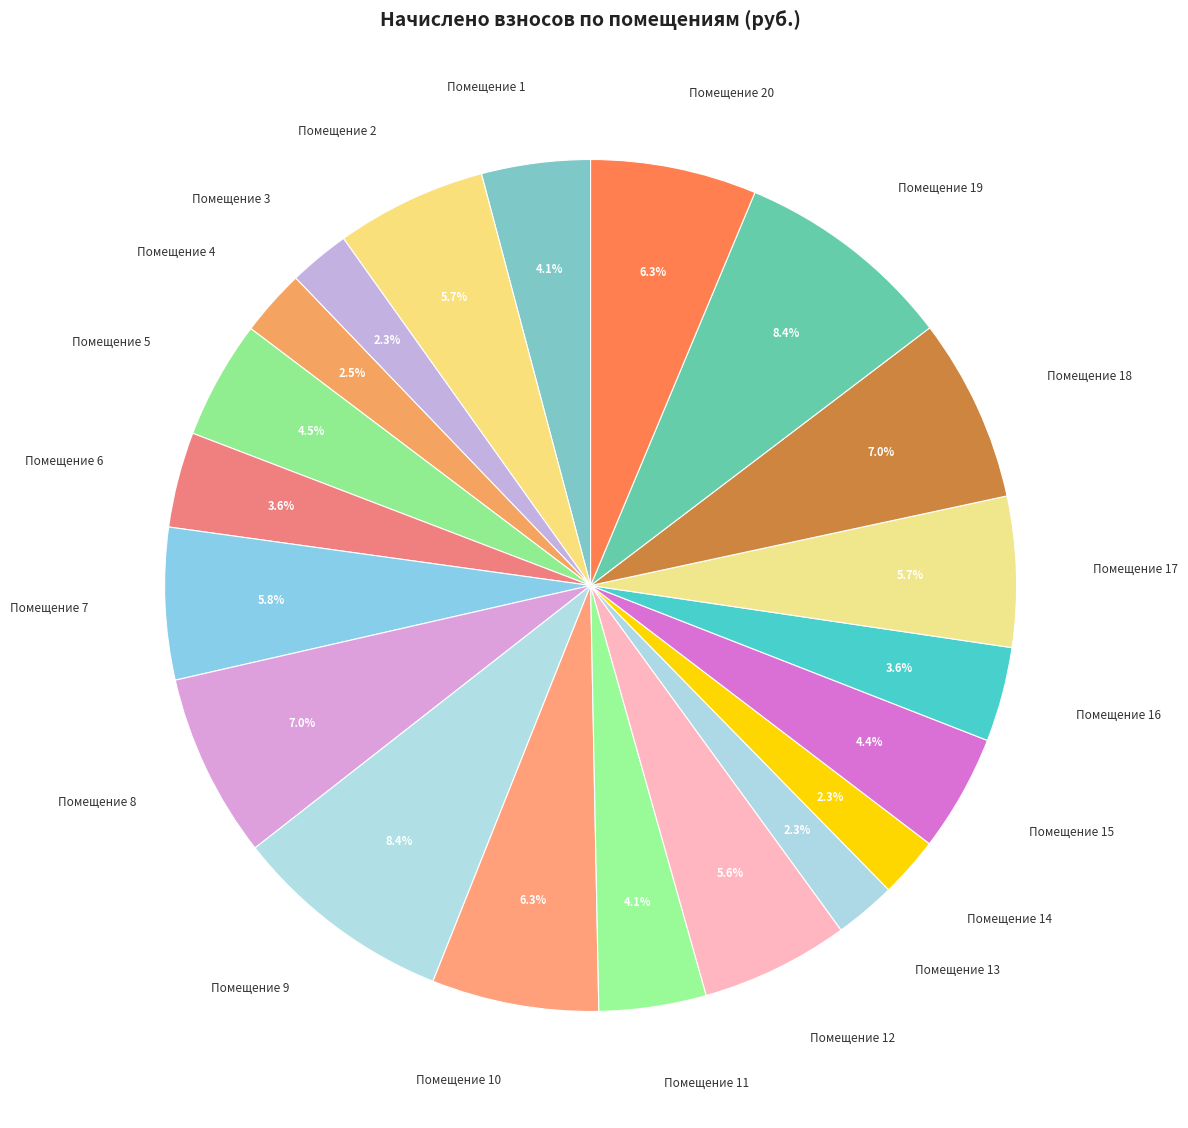

Is Помещение 9 the majority of the pie?

No